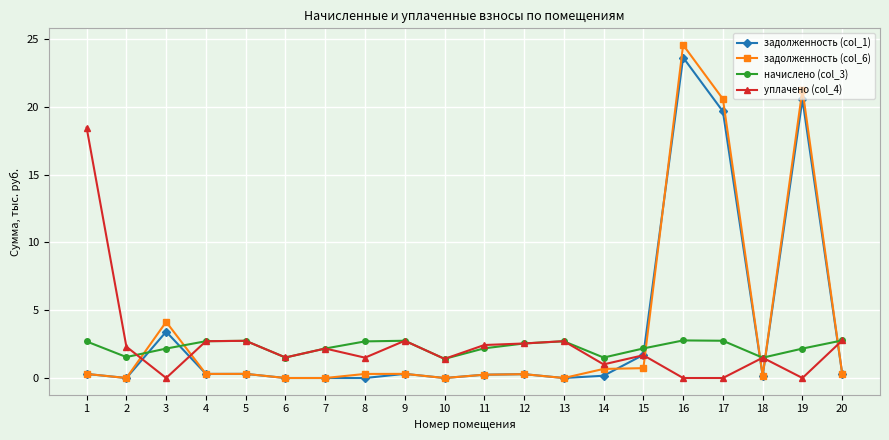

Where is the first local maximum for задолженность (col_1)?

3